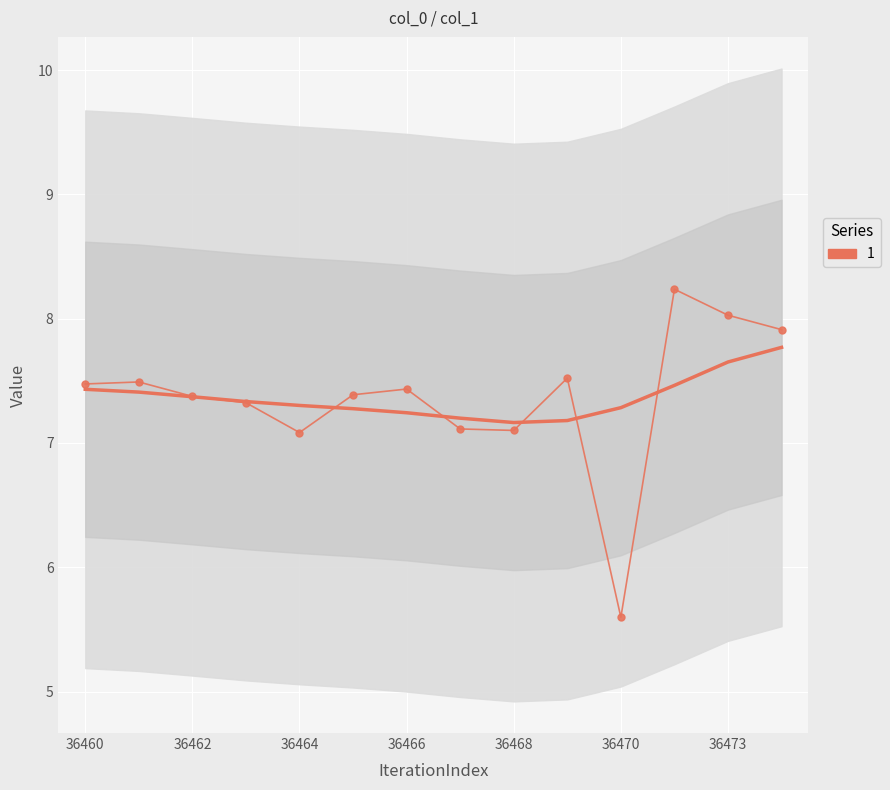

True or false: the data has more than 0 interior local peaks.

True